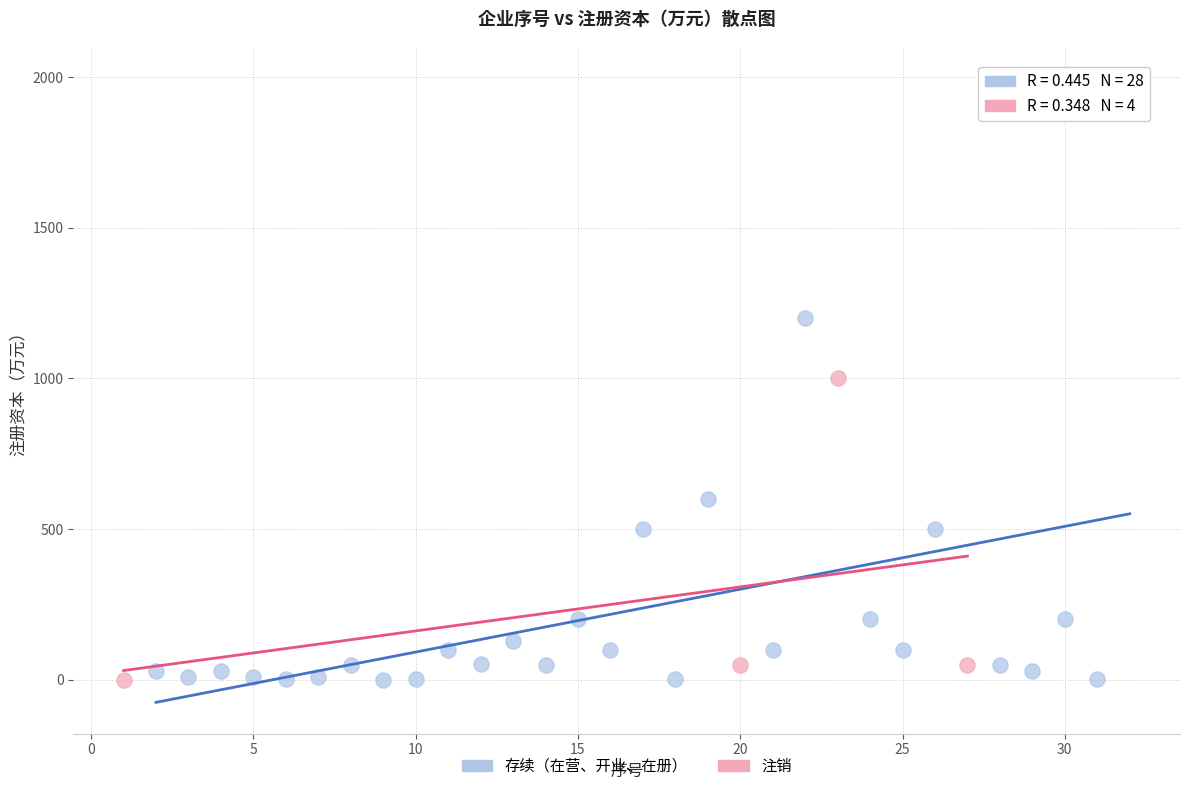

What are all the series names shown in the legend?

存续（在营、开业、在册）, 注销